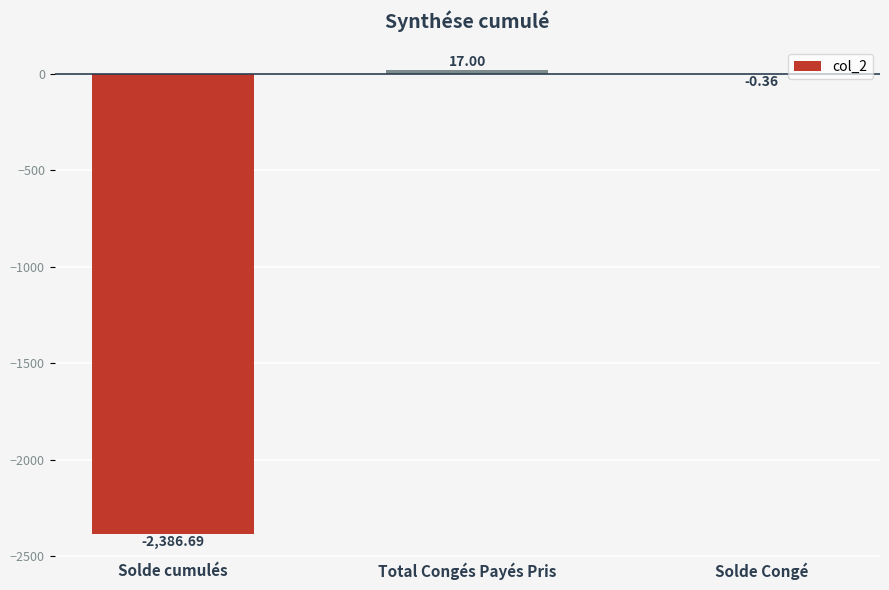

What is the approximate value at Solde cumulés?

-2386.7